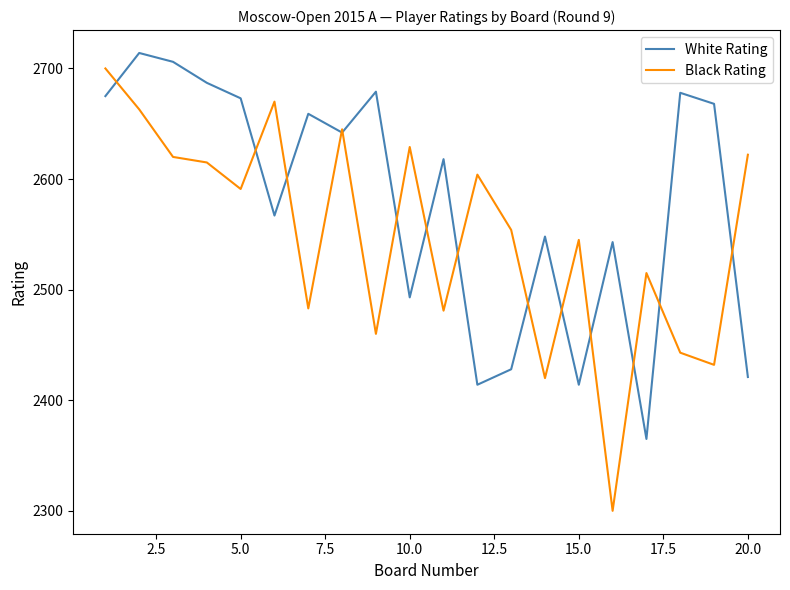

Which series has the largest range (max minus min)?

Black Rating